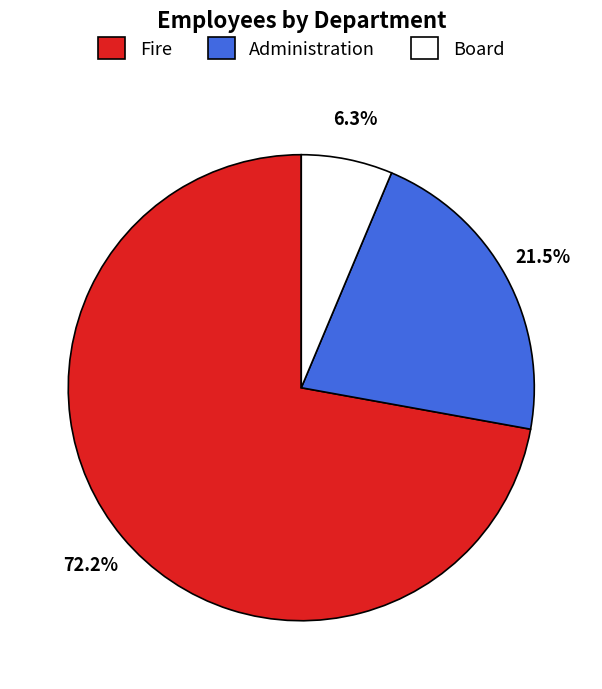

What portion of the pie excludes Administration?

78.5%